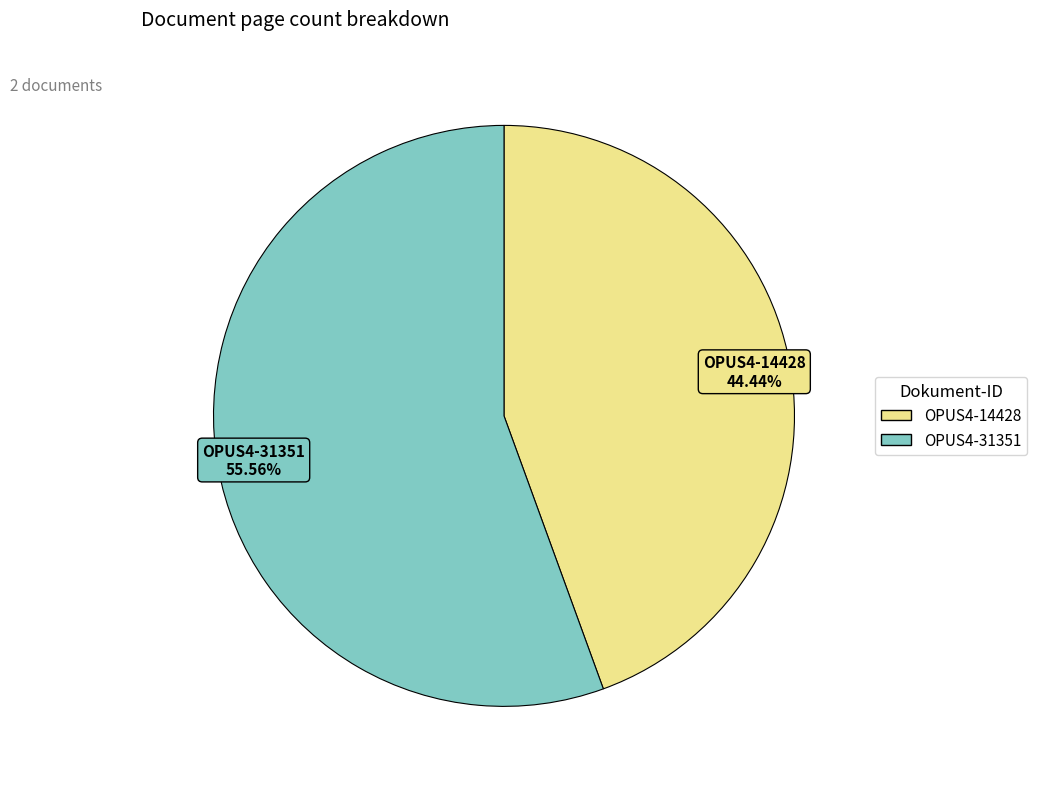

How many slices are in this pie chart?

2